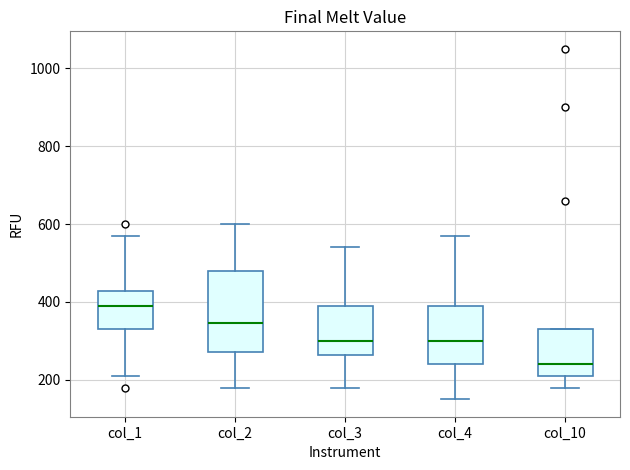

Reading left to right, transcribe this box plot: for each box, give where its median line is, the range the box spans, and where its two whiskers end, as read against the y-axis. The values are not printed on the chart, so give them approximately, as read against the axis.

col_1: median 400, box 340 to 420, whiskers 220 to 580
col_2: median 340, box 280 to 480, whiskers 180 to 600
col_3: median 300, box 260 to 400, whiskers 180 to 540
col_4: median 300, box 240 to 400, whiskers 160 to 580
col_10: median 240, box 220 to 340, whiskers 180 to 340